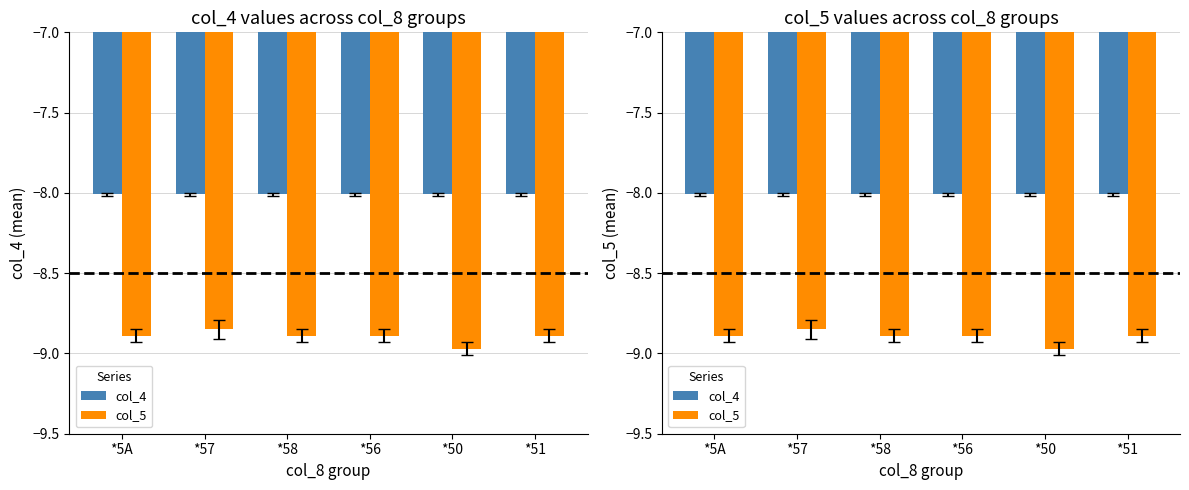

At which category is the sum across all series the highest?

*57